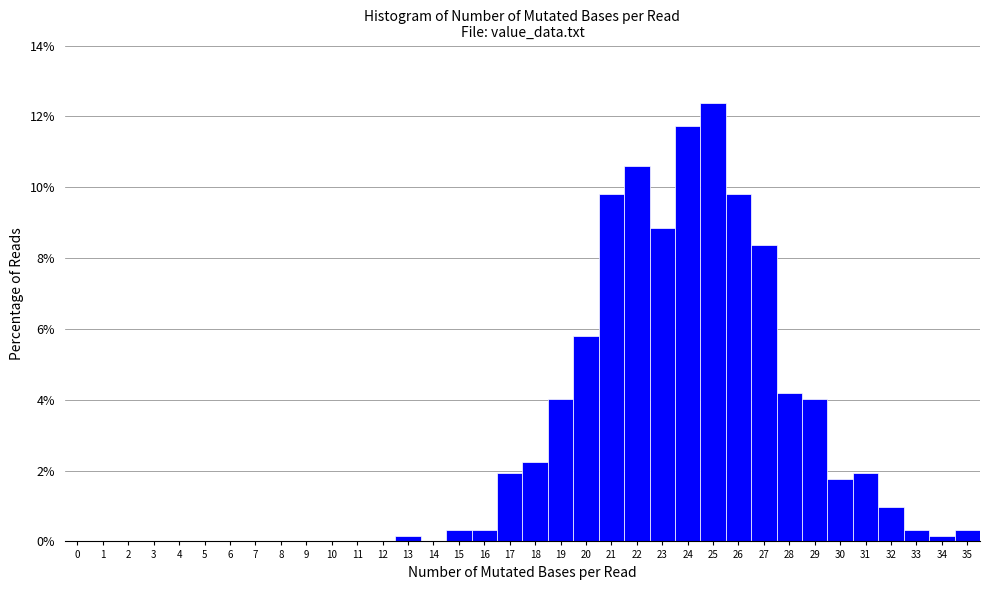

How tall is the bar that spans 15.5 to 16.5 on the x-axis? The values are not printed on the chart, so give them approximately, as read against the axis.

0.4